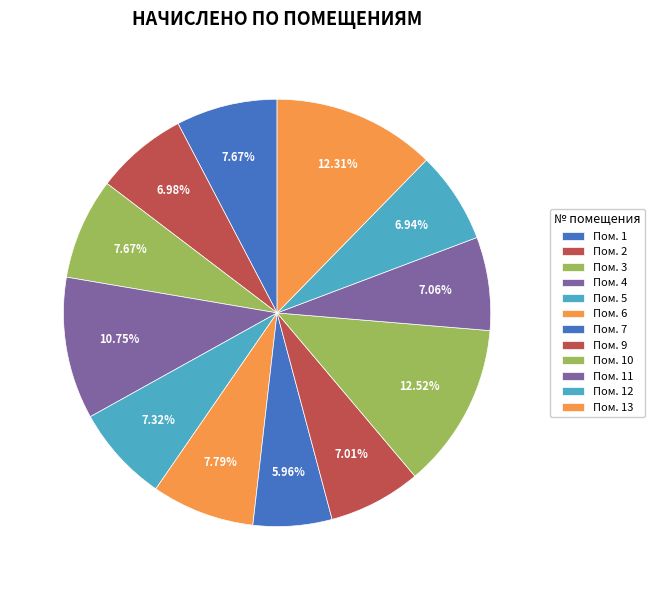

How many slices are in this pie chart?

12